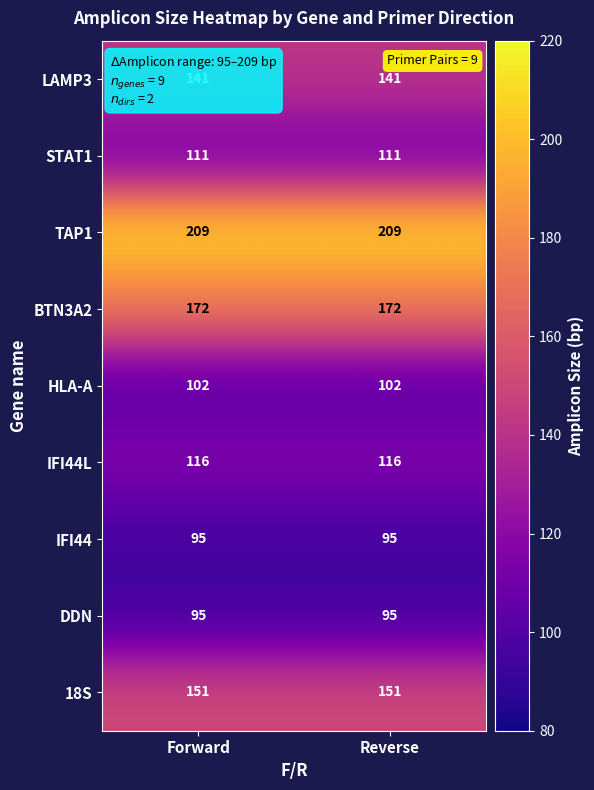

What is the minimum value for STAT1?

111